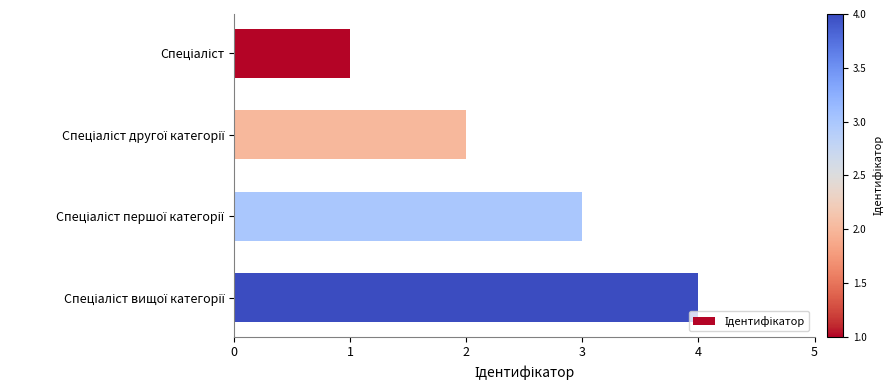

What is the sum of all values?

10